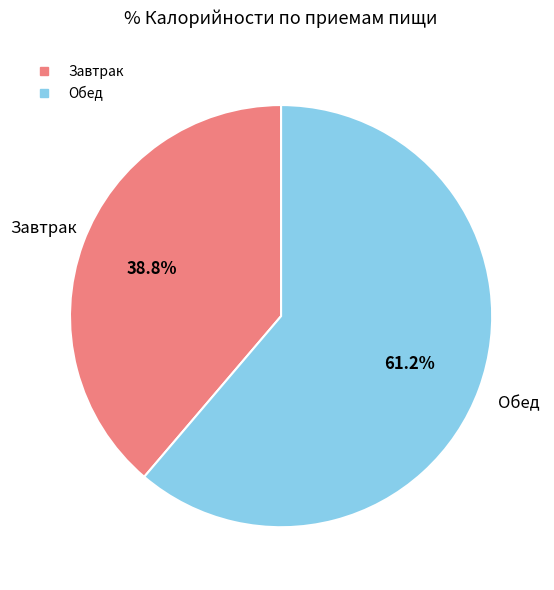

How many segments does this pie chart have?

2